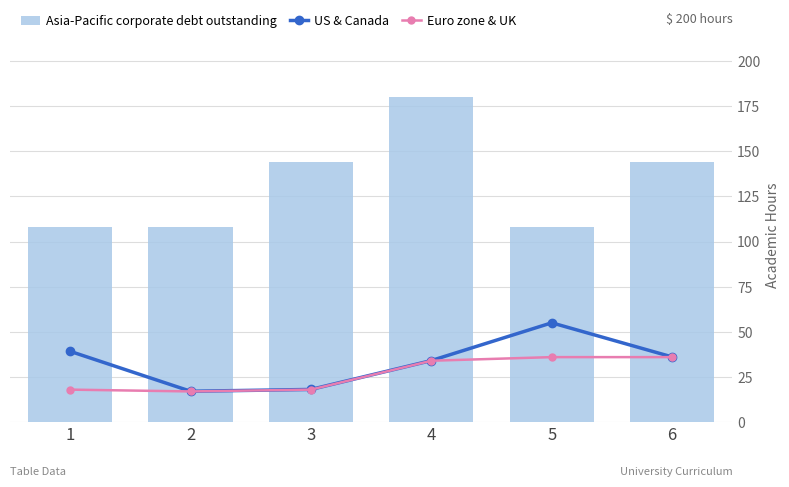

Which has a higher value, 5 or 1?

5